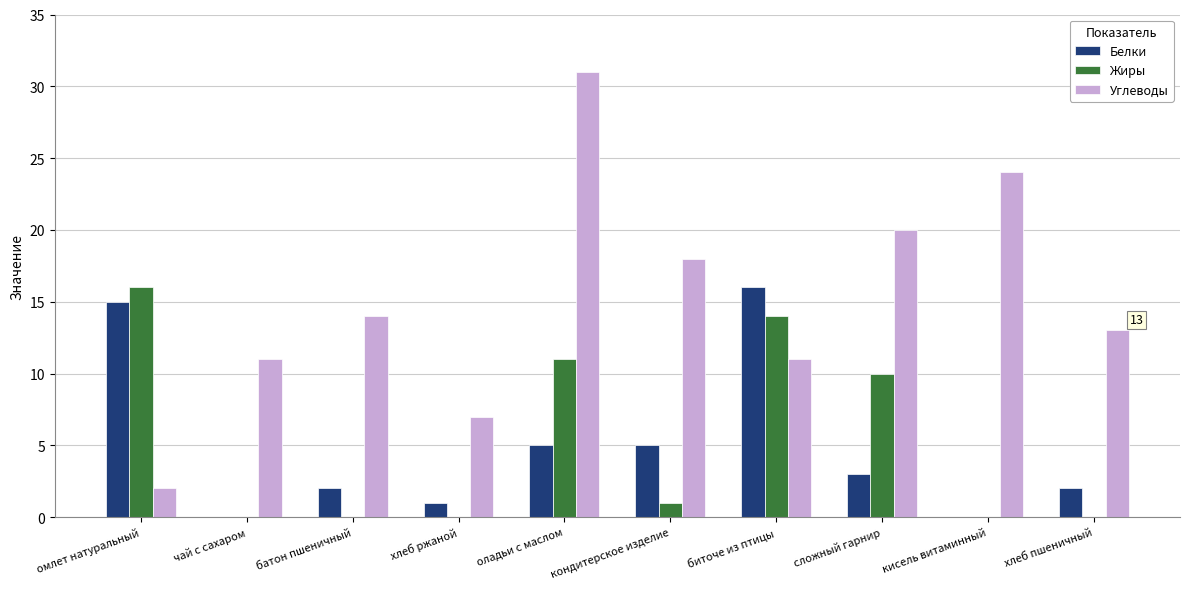

Is the value of Белки at чай с сахаром greater than the value of Жиры at оладьи с маслом?

No